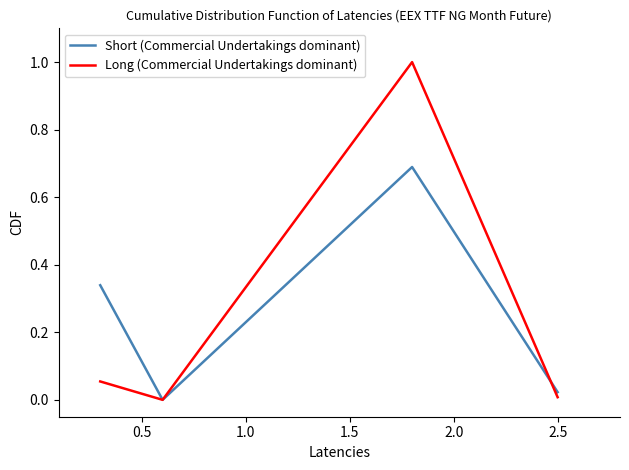

Rank the series by their maximum value, from highest to lowest.

Long (Commercial Undertakings dominant), Short (Commercial Undertakings dominant)